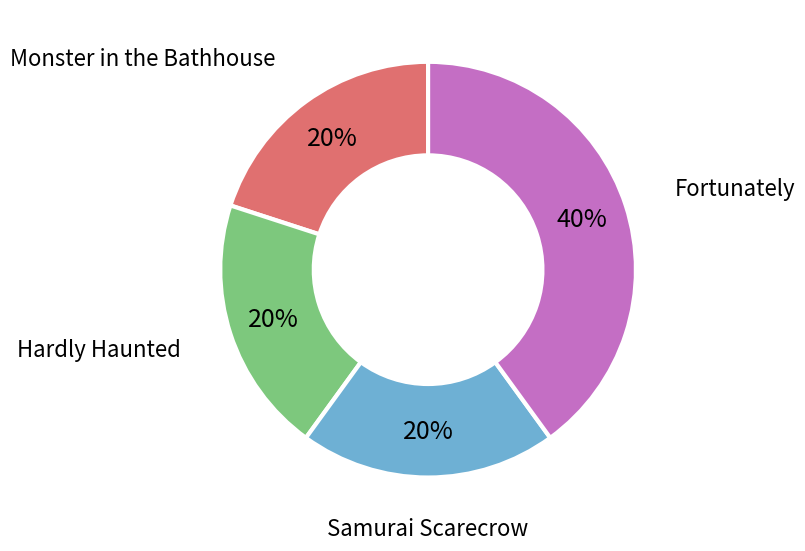

How many segments does this pie chart have?

4